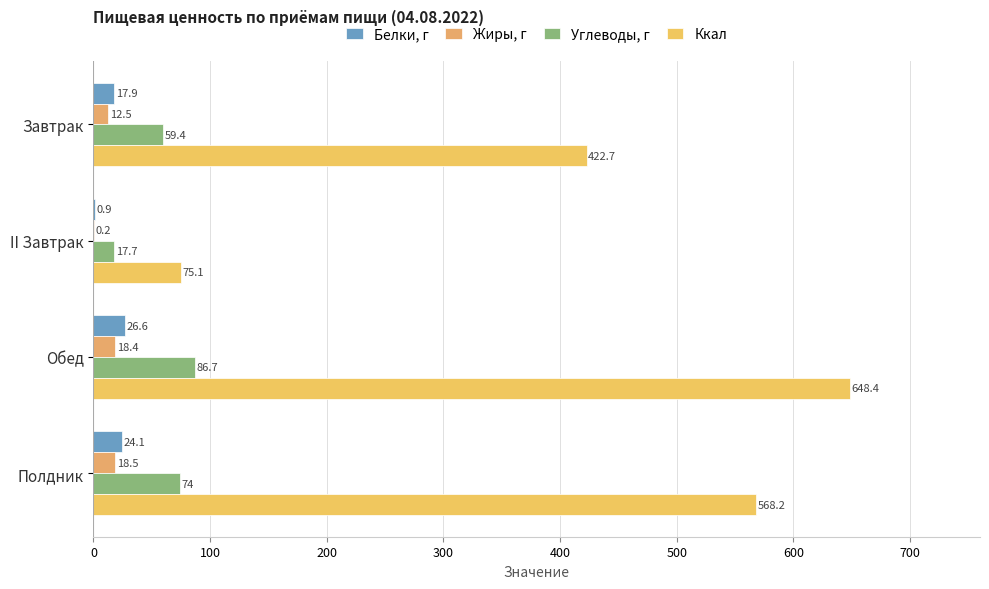

Which series has the largest range (max minus min)?

Ккал